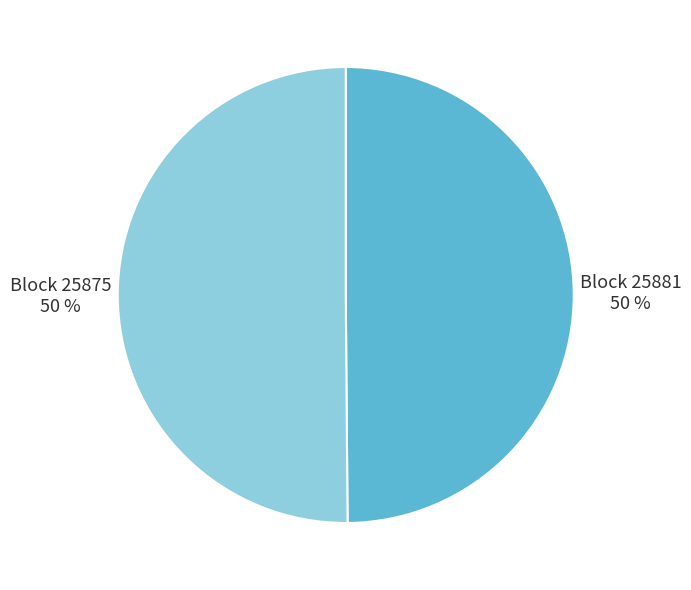

To the nearest percent, what is the average slice percentage?

50%